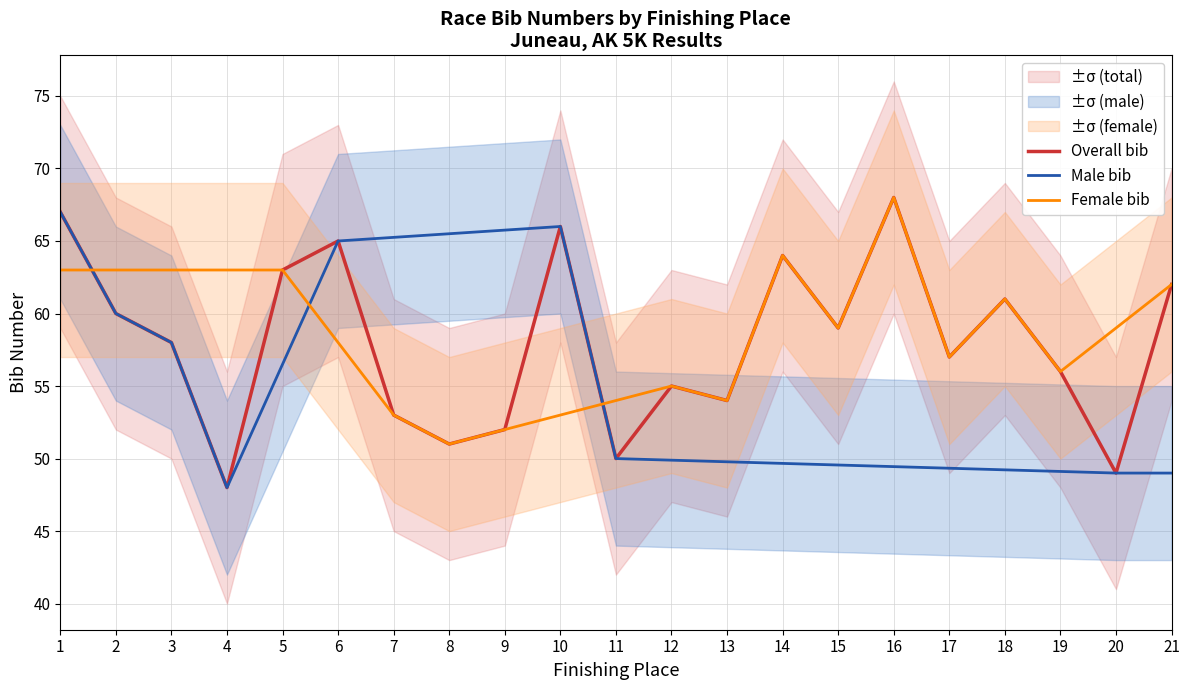

At 3, list the series in order from smallest to largest.

Overall bib, Male bib, Female bib